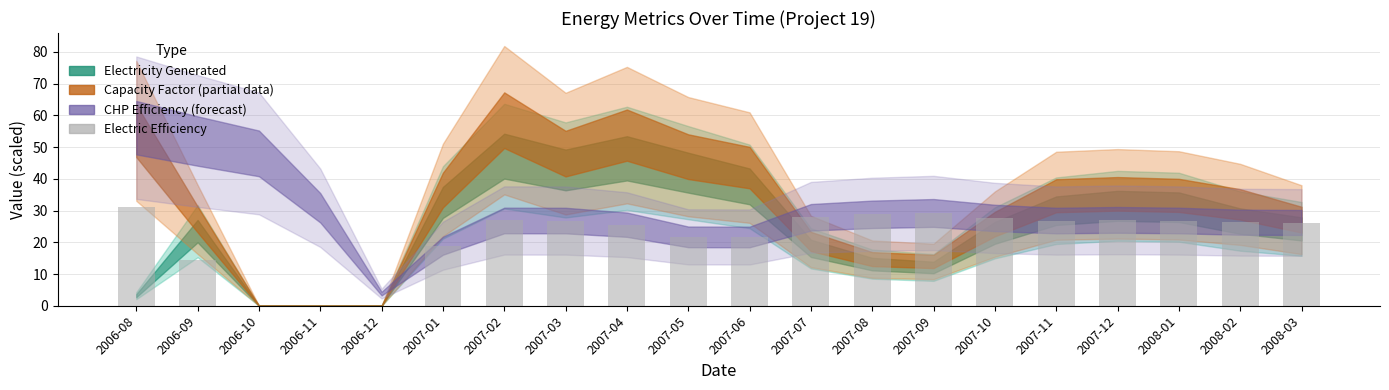

What is the maximum value shown in the chart?

31.3